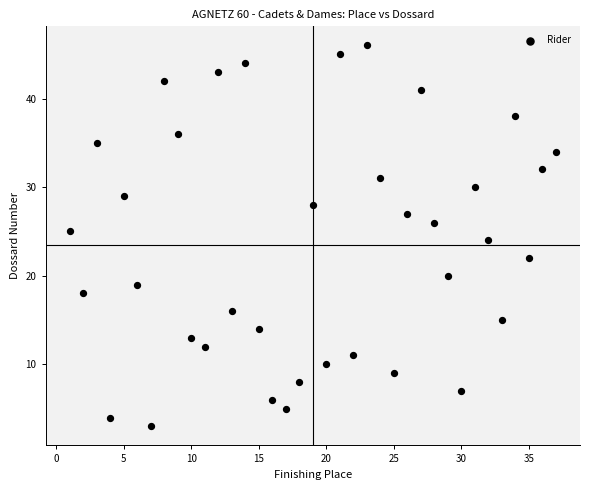

What is the range of X values (max minus min)?

36